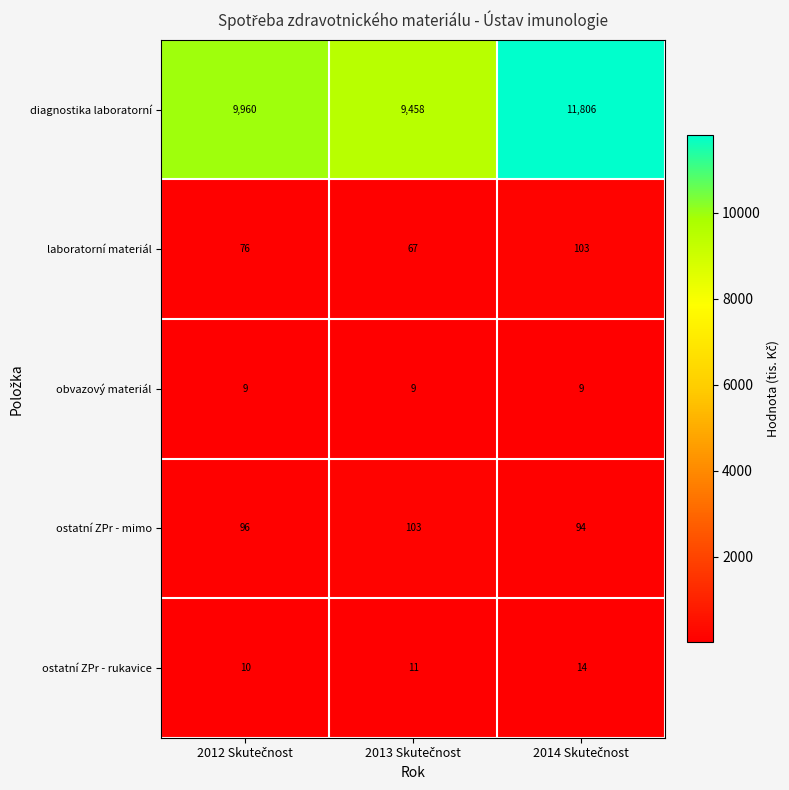

Which series has the largest total across all categories?

diagnostika laboratorní